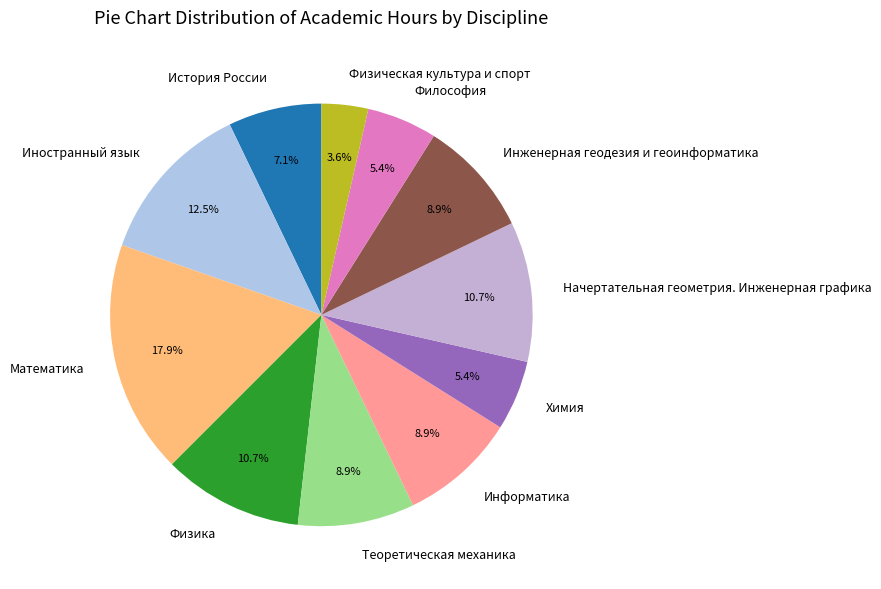

Is there a majority slice in this chart?

No